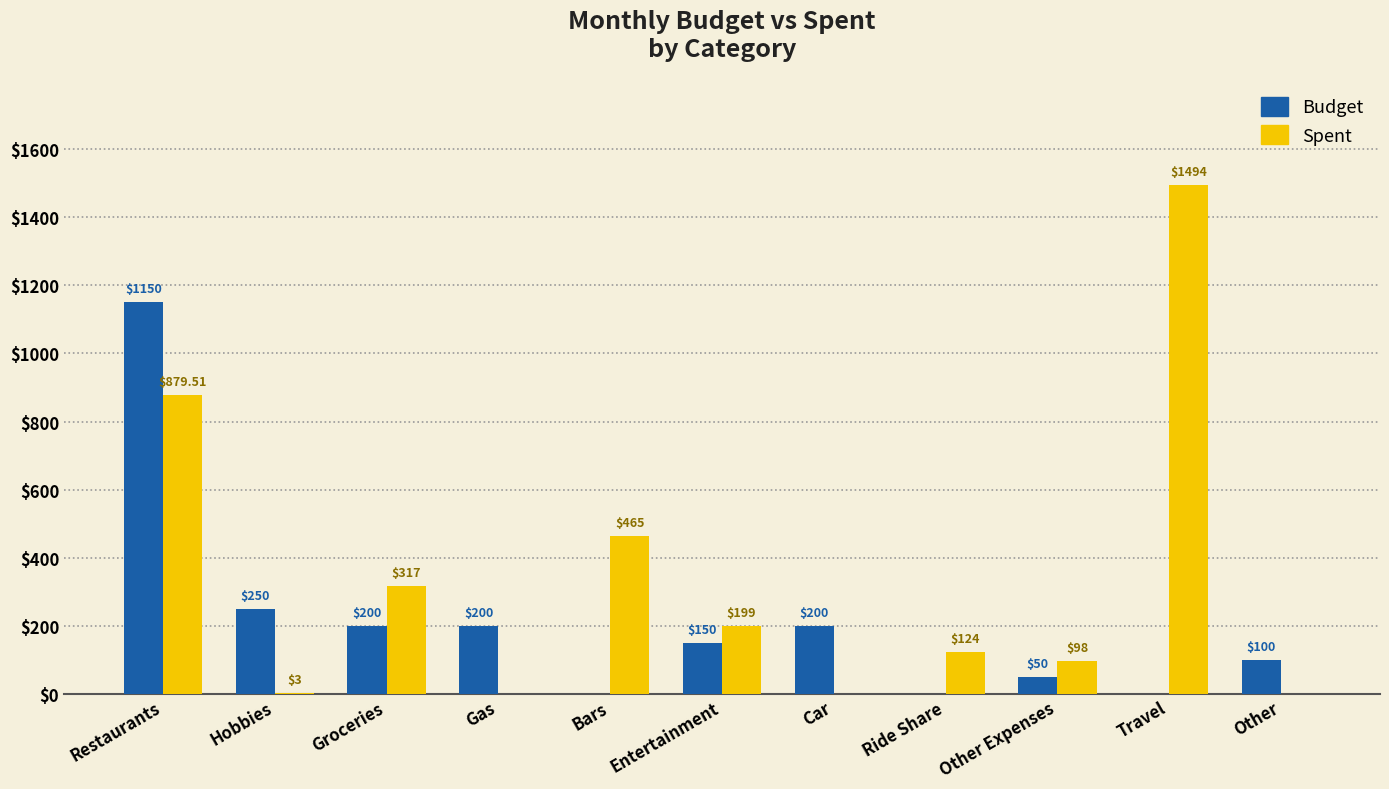

How many positive values does the Budget series have?

8